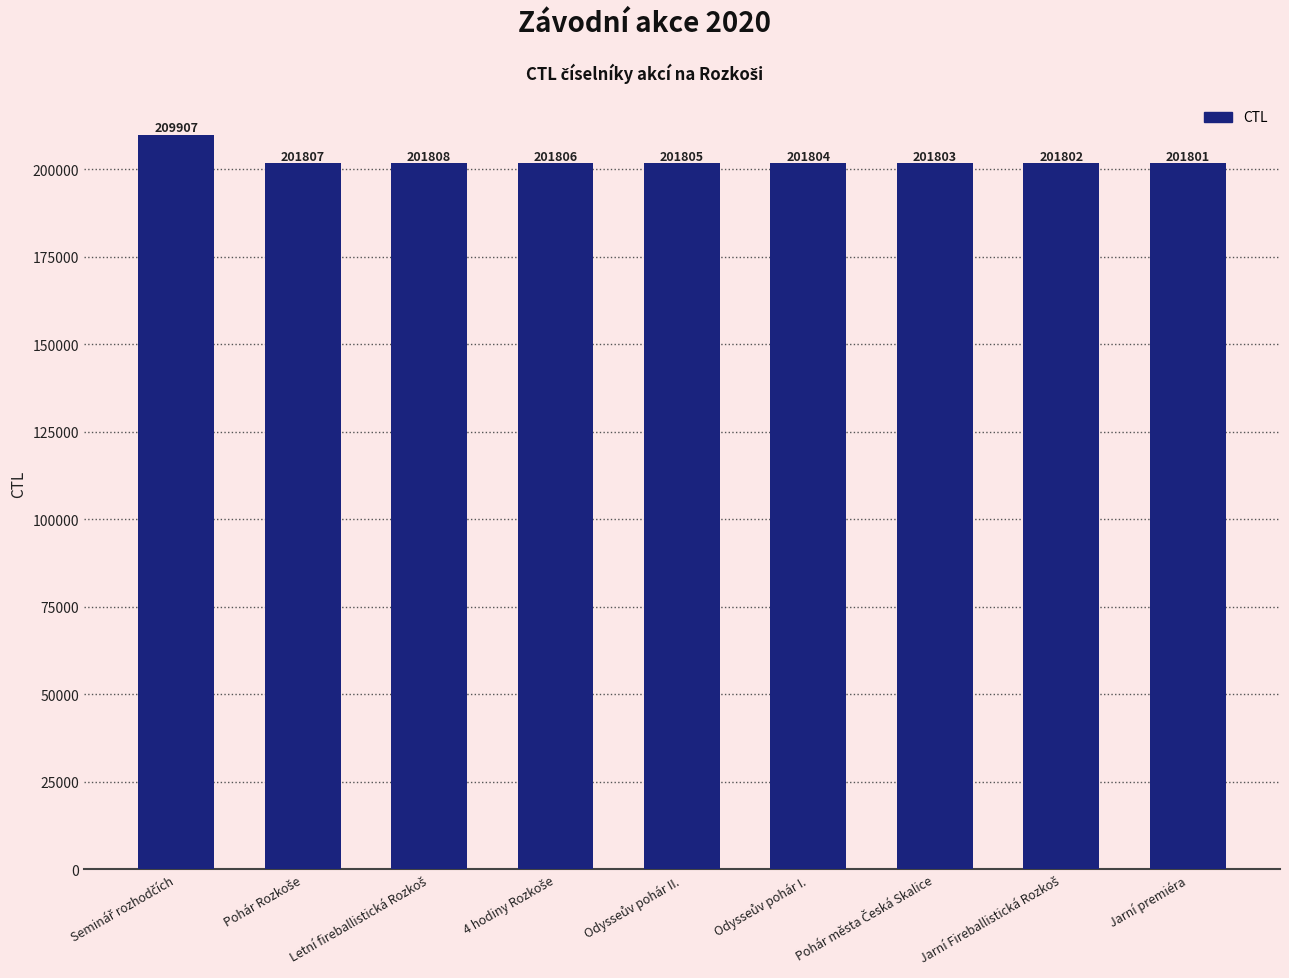

What is the average value?

202705